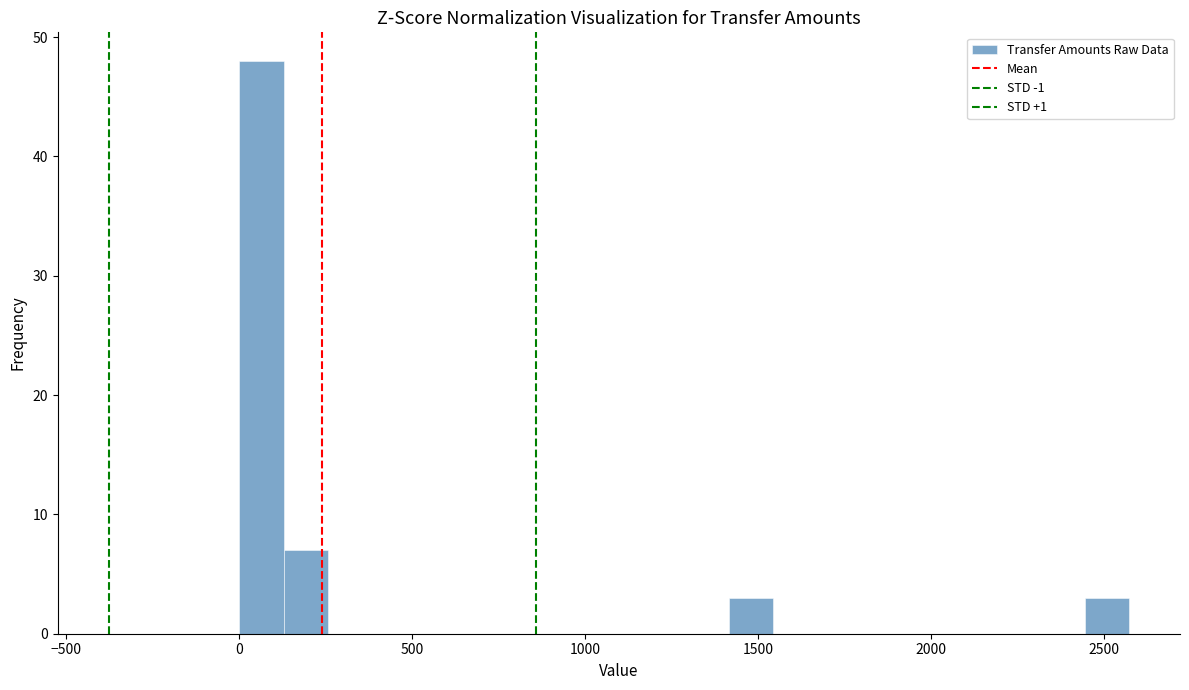

Around what value on the x-axis is the tallest bar? Give the approximate position of its centre, as read against the axis.

50